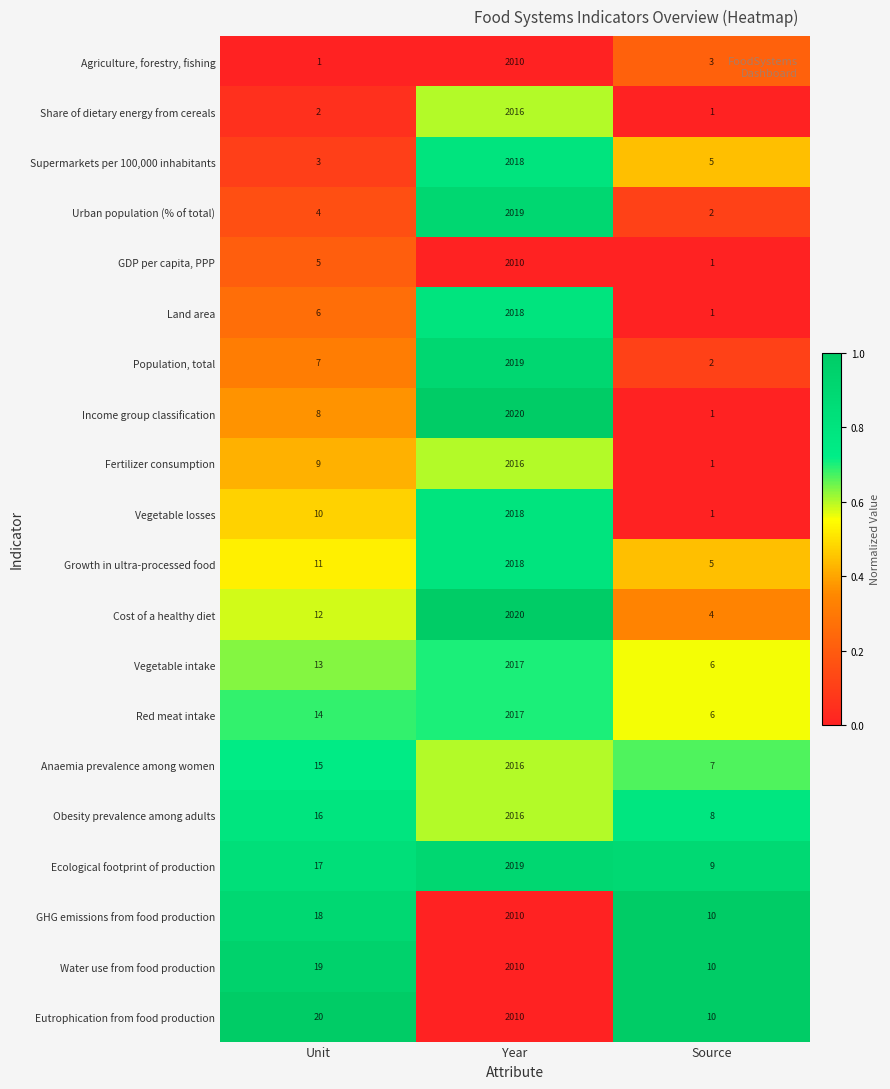

Which series has the largest range (max minus min)?

Income group classification